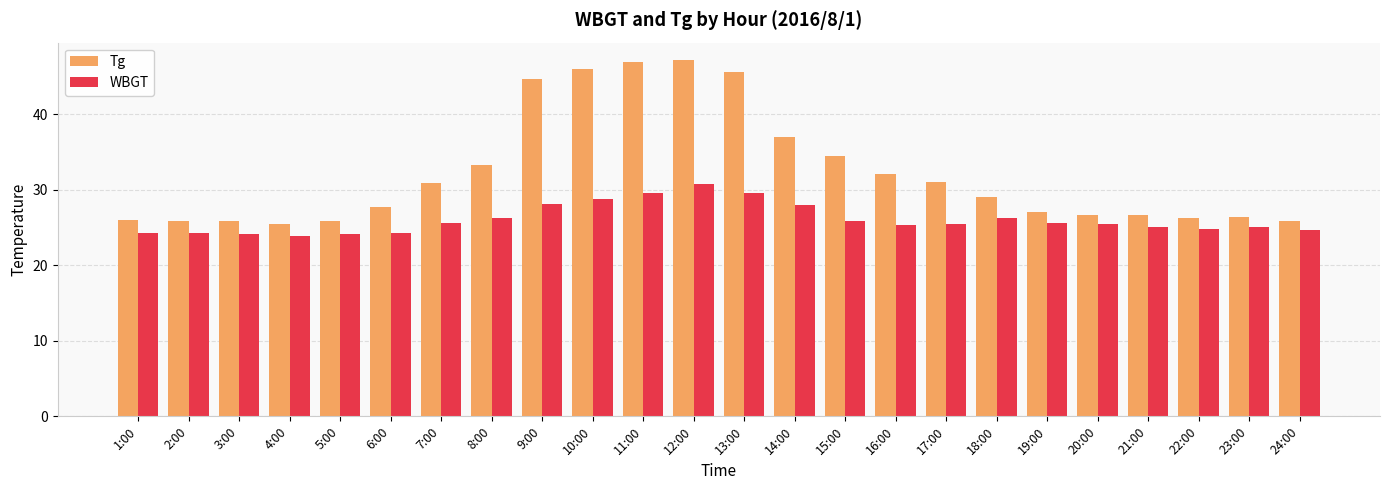

What is the difference between the maximum and minimum values in the WBGT series?

6.9